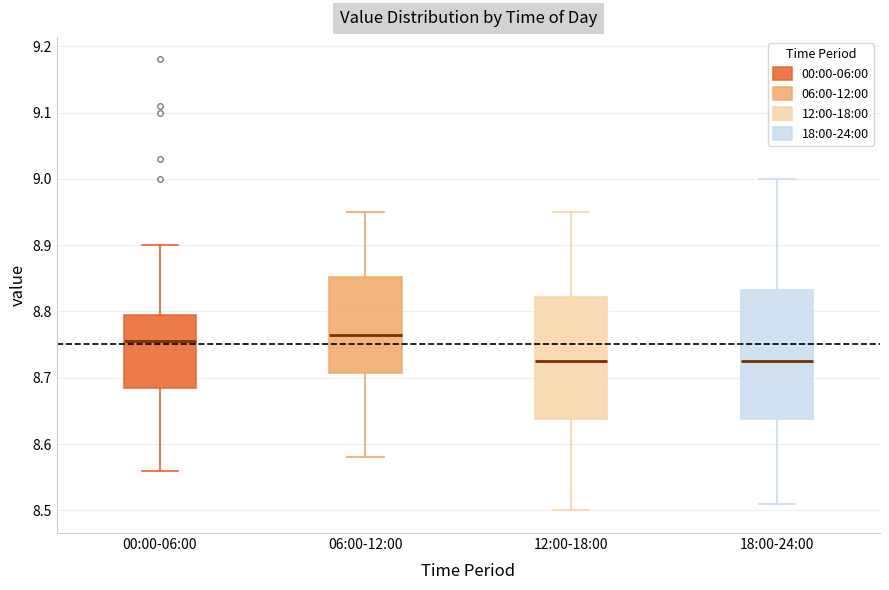

Reading left to right, read every box against the y-axis: the position of its median line, the range the box covers, and the ends of its whiskers. The values are not printed on the chart, so give them approximately, as read against the axis.

00:00-06:00: median 8.76, box 8.69 to 8.80, whiskers 8.56 to 8.90
06:00-12:00: median 8.77, box 8.71 to 8.85, whiskers 8.58 to 8.95
12:00-18:00: median 8.73, box 8.64 to 8.82, whiskers 8.50 to 8.95
18:00-24:00: median 8.73, box 8.64 to 8.83, whiskers 8.51 to 9.00